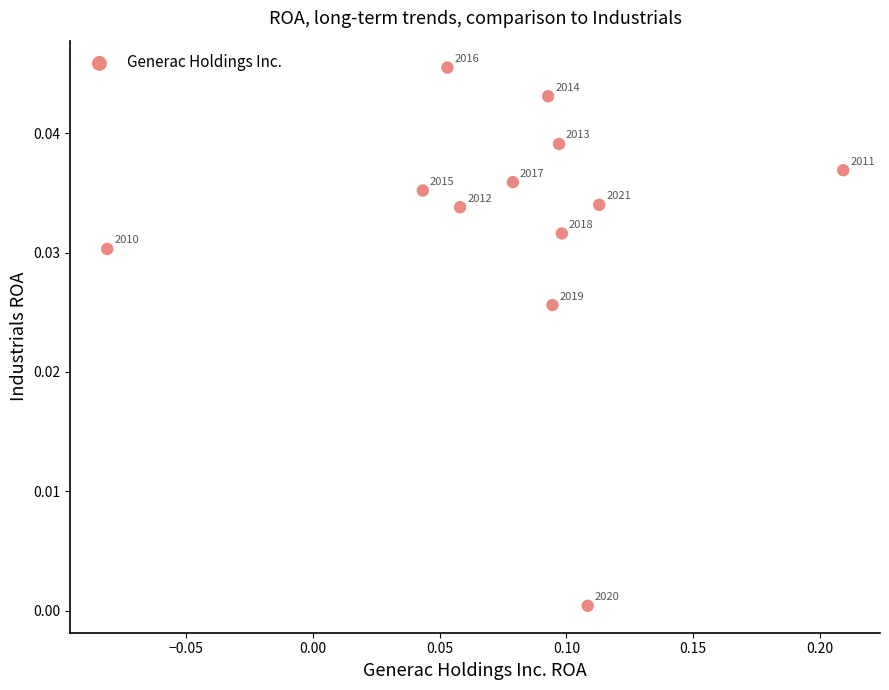

What is the range of X values (max minus min)?

0.3